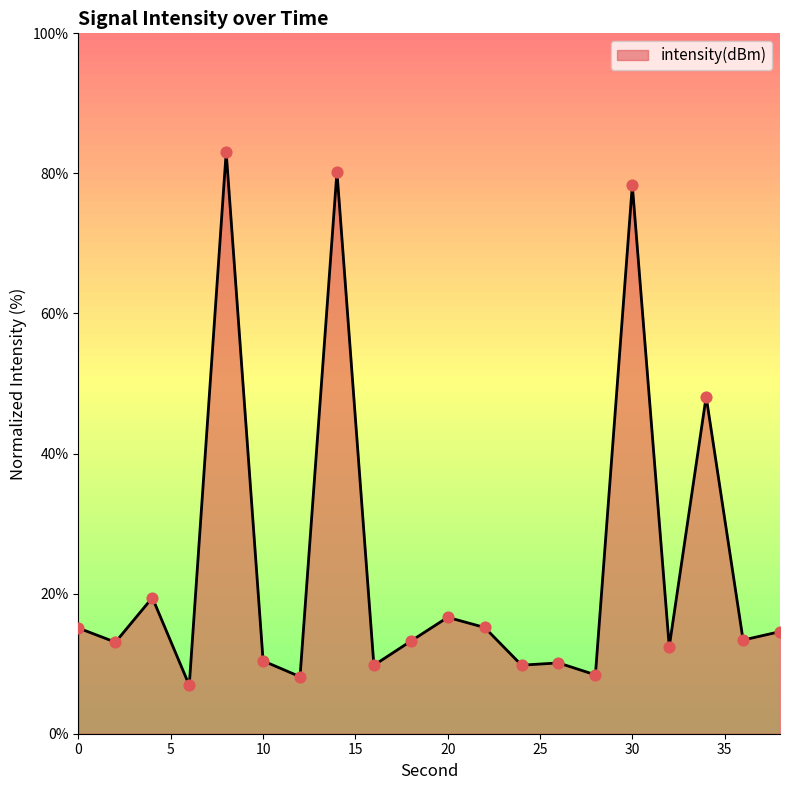

What is the difference between the maximum and minimum values?

76.1